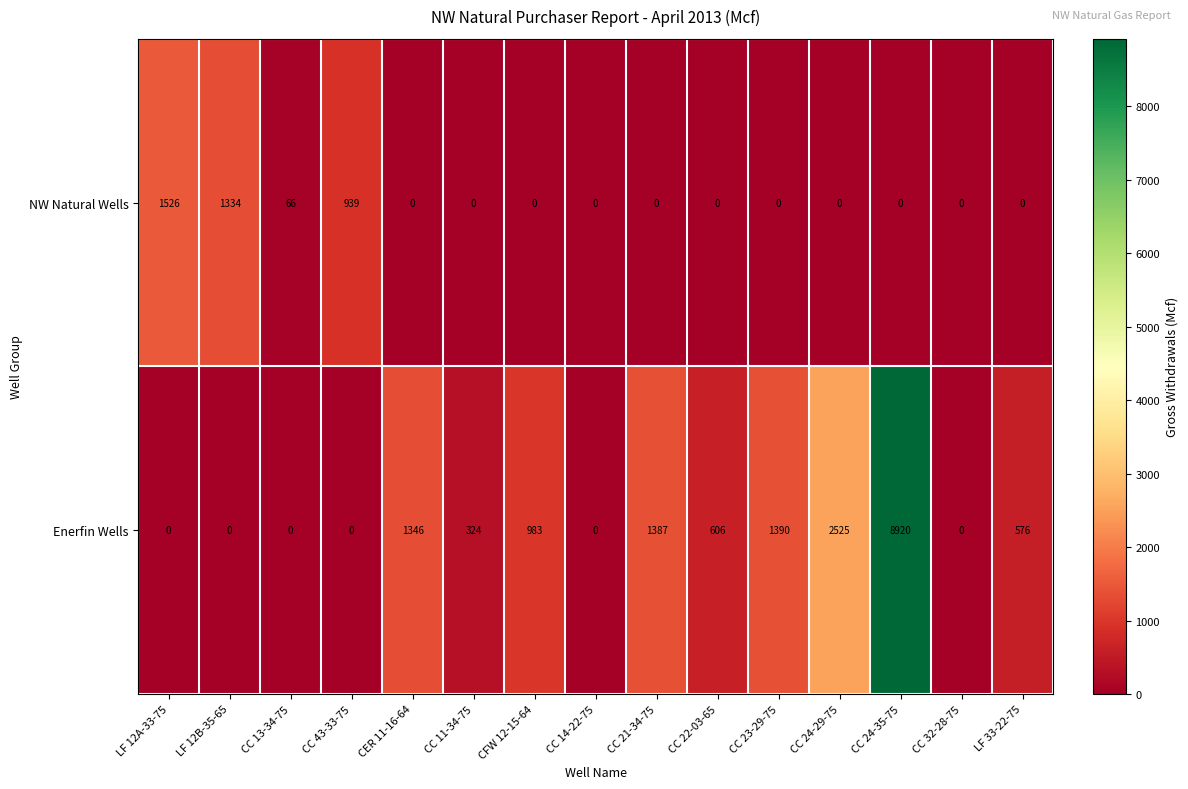

What is the difference between the second highest and second lowest values in the Enerfin Wells series?

2525